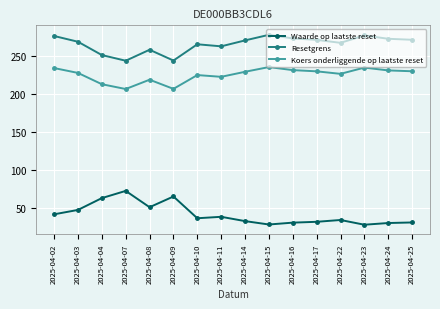

Does the chart display data point markers on the line(s)?

Yes